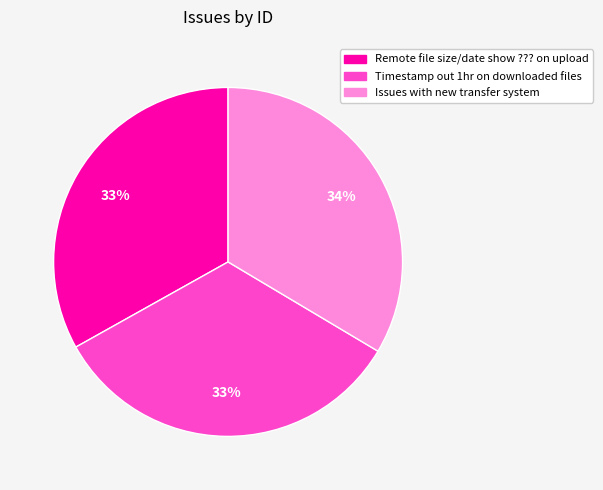

Do Remote file size/date show ??? on upload and Timestamp out 1hr on downloaded files together represent more than half of the pie?

Yes